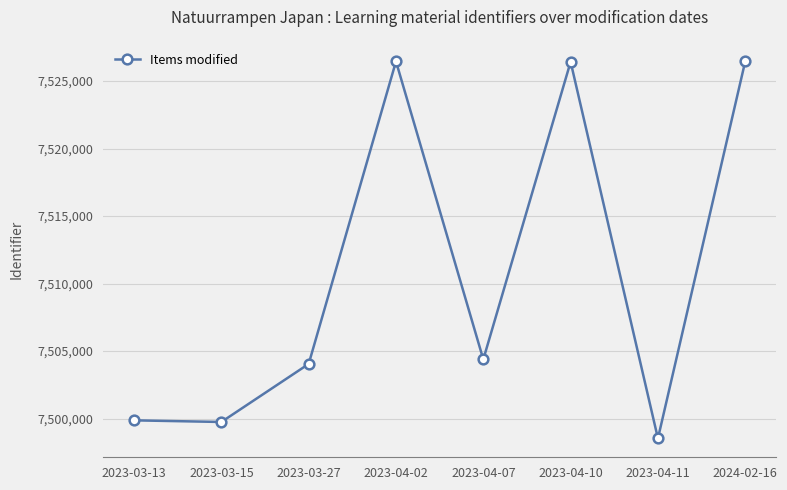

What is the change in value from 2023-03-13 to 2023-03-27?

+4178